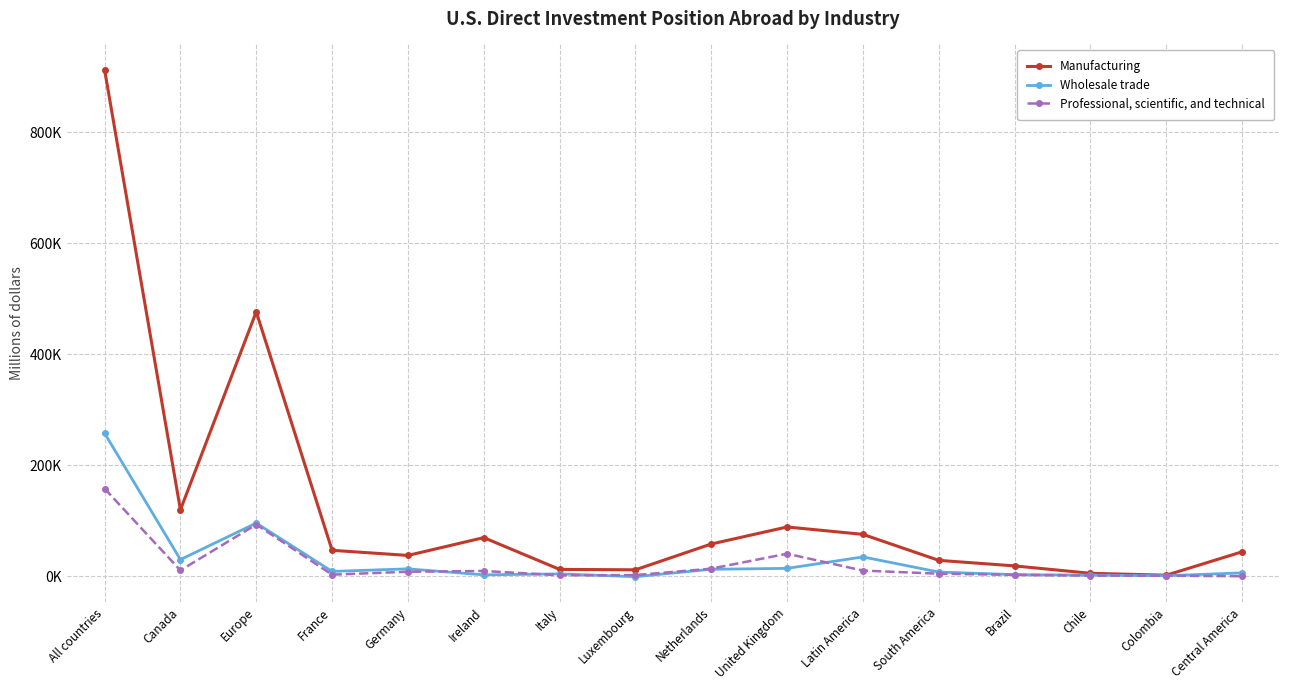

At which label does Manufacturing first exceed 46428?

All countries